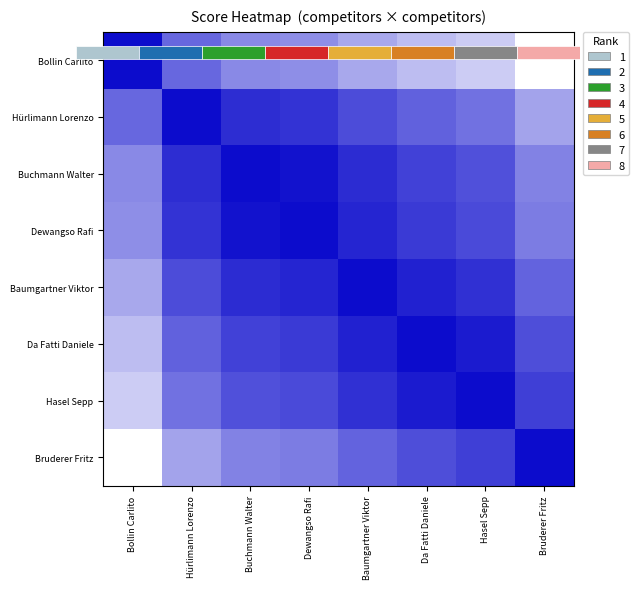

At which category is the sum across all series the highest?

Dewangso Rafi